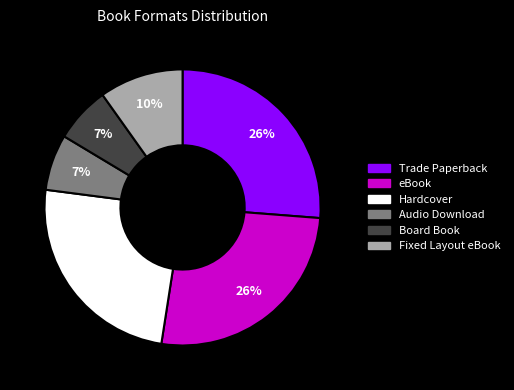

Does Hardcover represent more than half of the total?

No